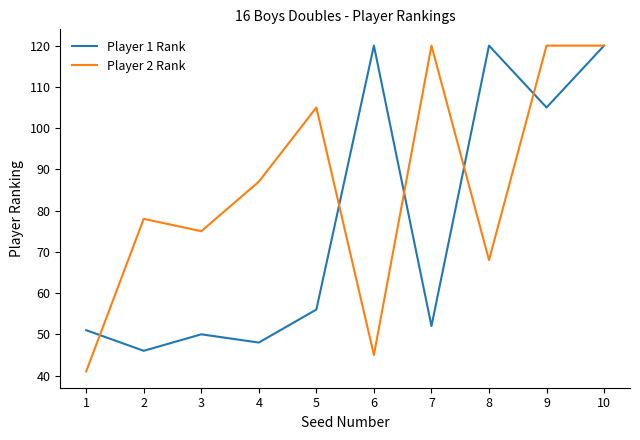

How many values in the Player 2 Rank series are below 87?

5